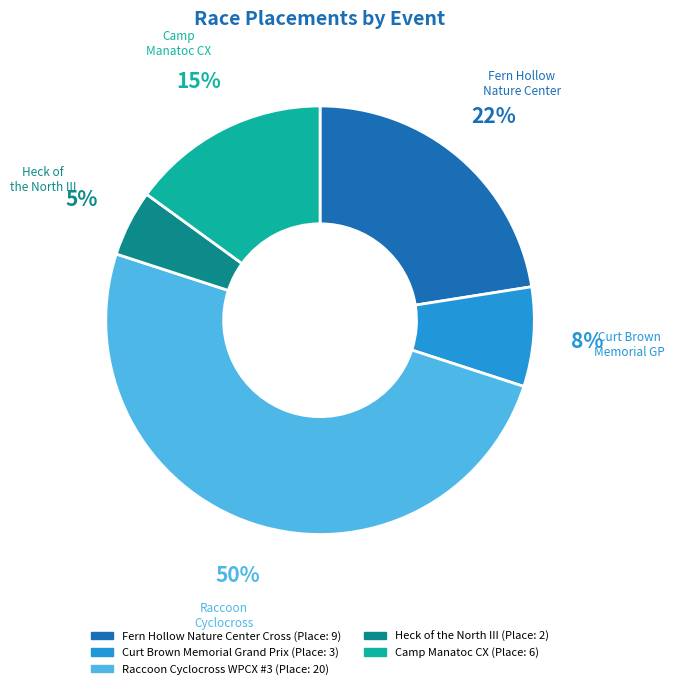

What percentage is the Heck of the North III slice, to the nearest percent?

5%